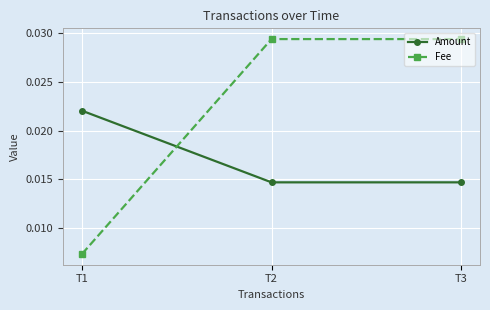

Is the value of Amount at T2 greater than the value of Fee at T2?

No